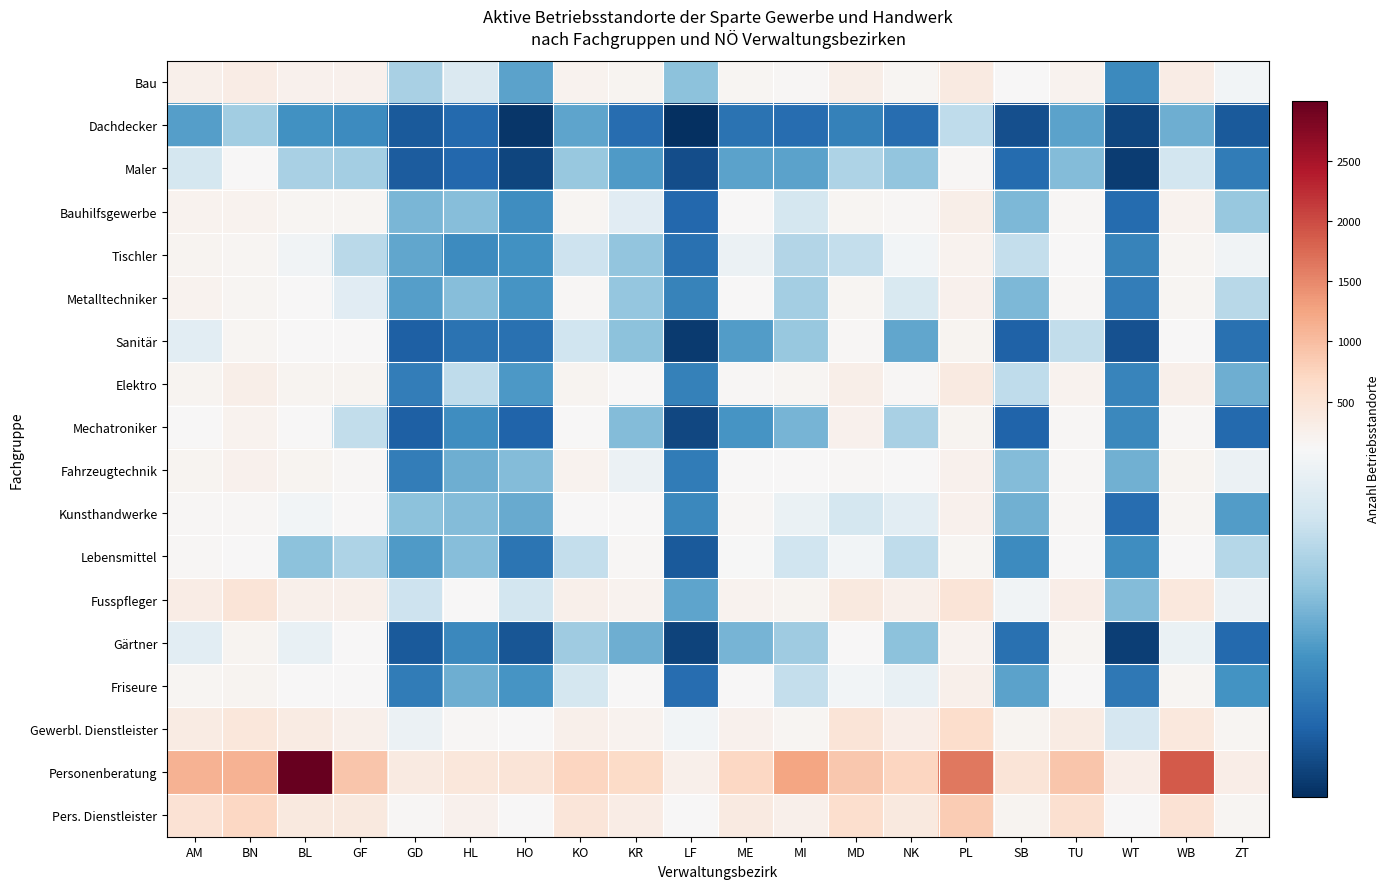

Which series has the widest spread of values?

Personenberatung